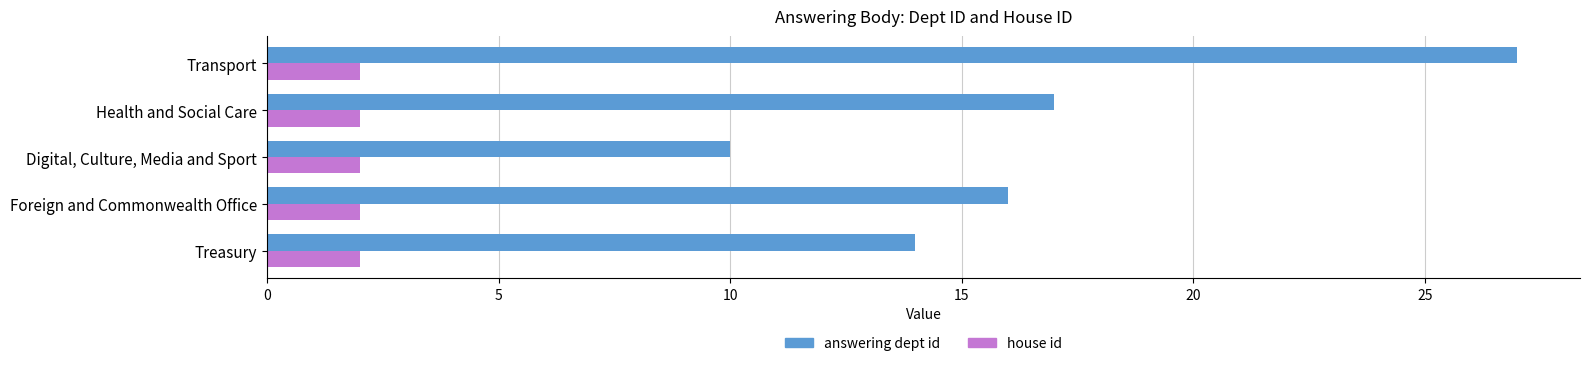

What are all the series names shown in the legend?

answering dept id, house id